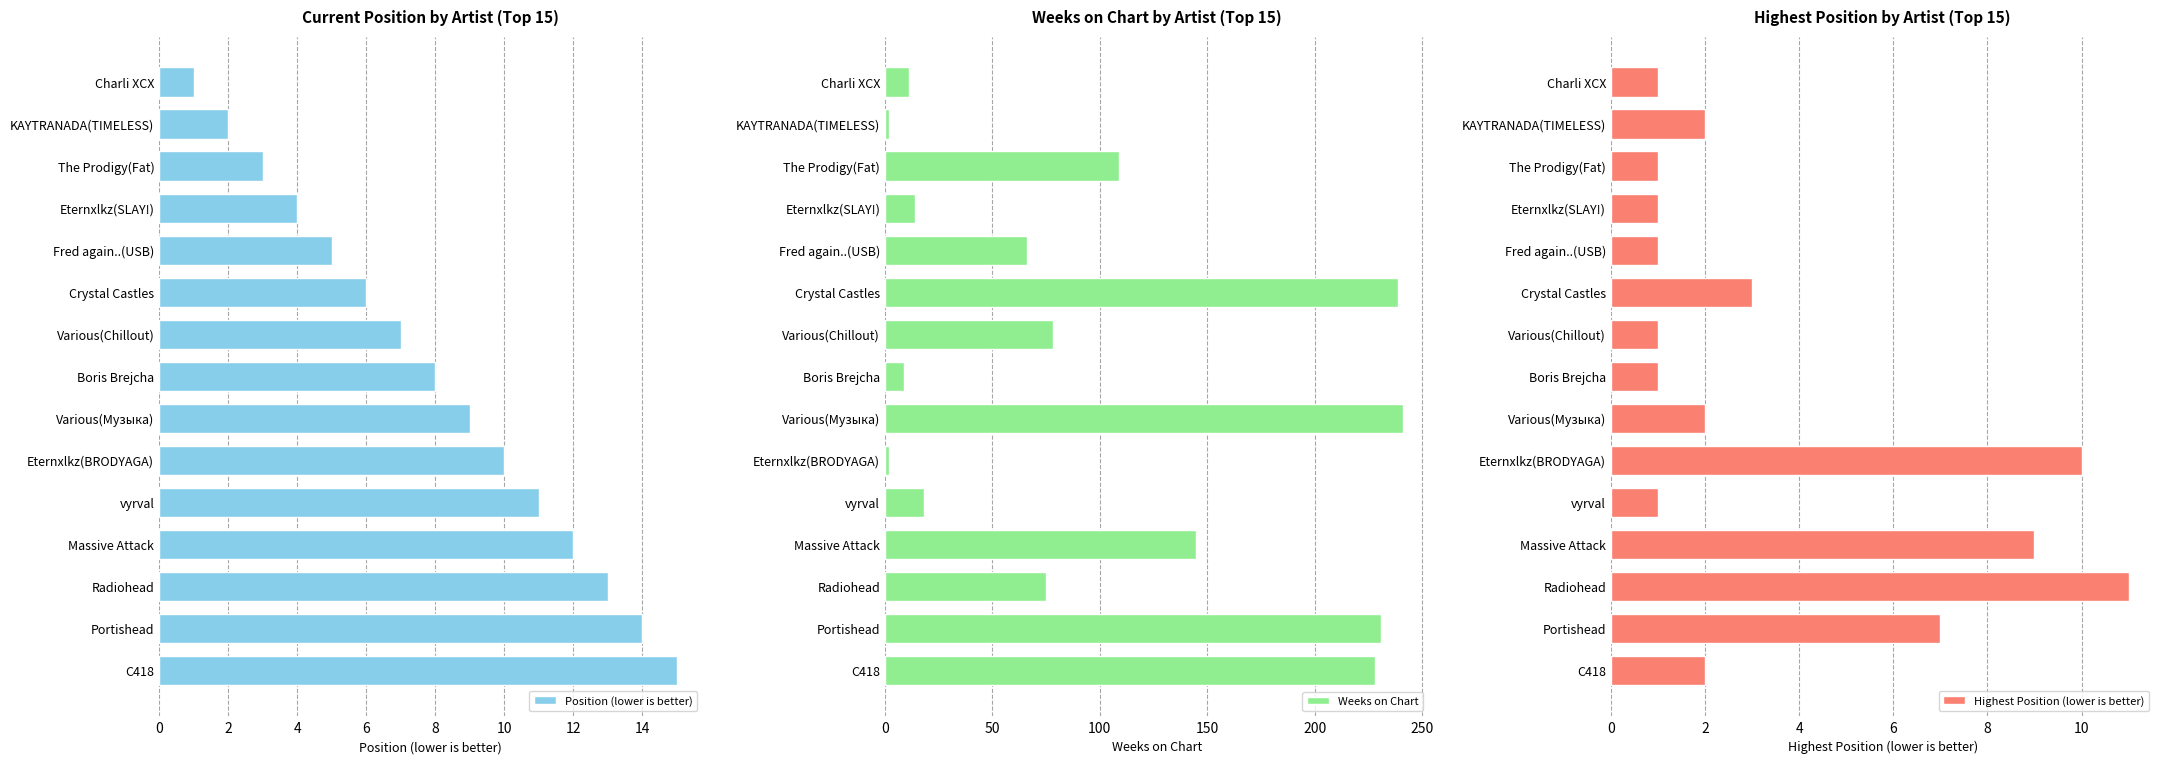

Is it true that Position (lower is better) equals 17 at Eternxlkz(BRODYAGA)?

False